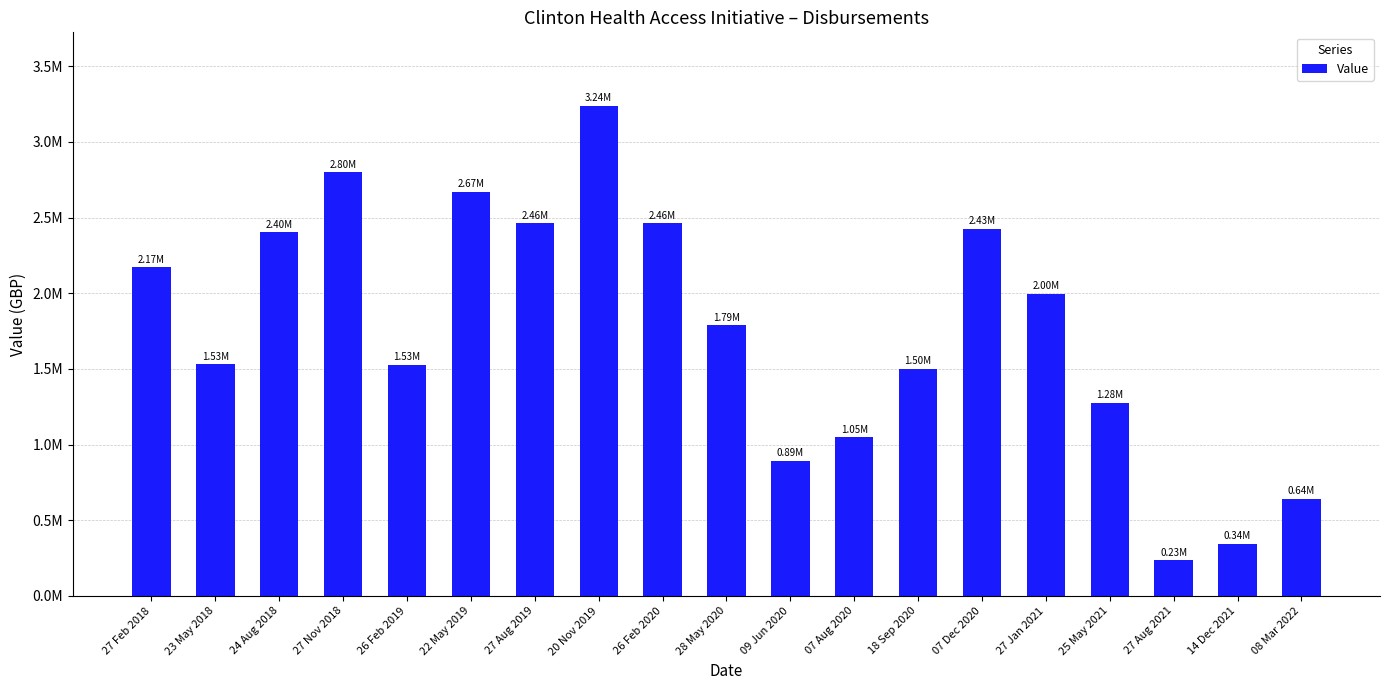

Approximately how many times larger is the value at 24 Aug 2018 compared to 27 Aug 2019?

1.0